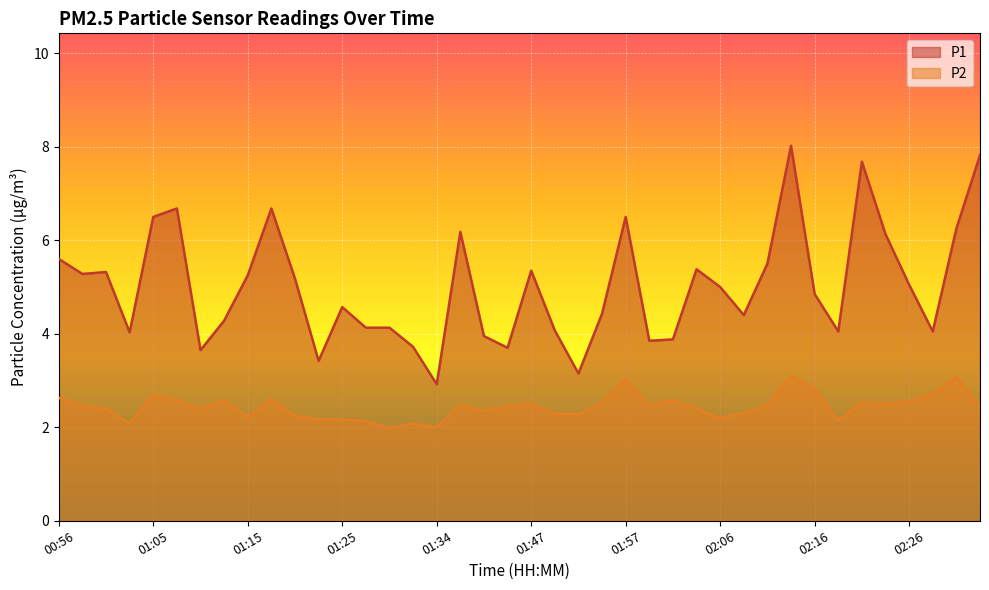

What is the difference between the maximum and minimum values in the P1 series?

5.1